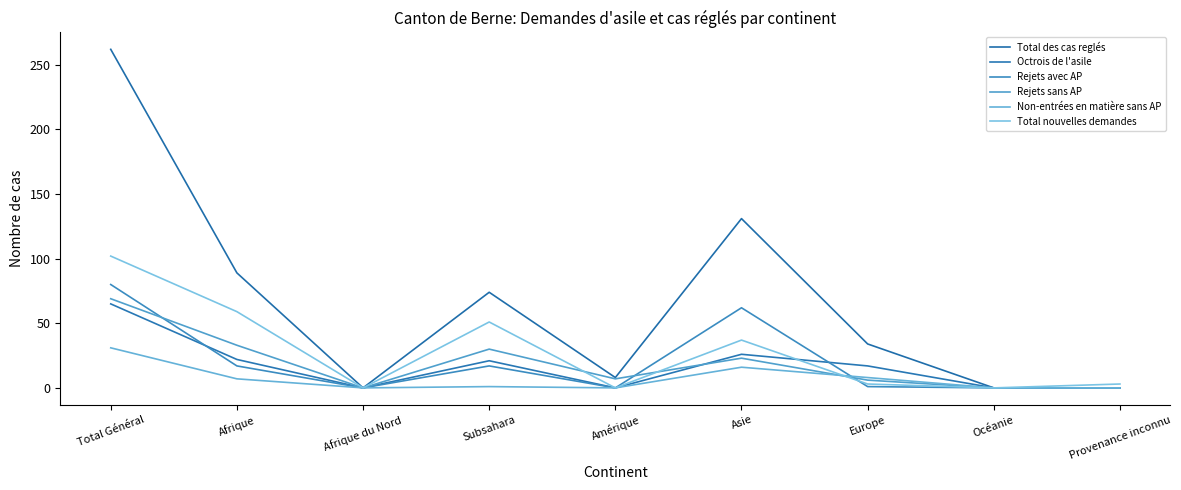

Reading left to right, transcribe all the data shown in this chart.

Total des cas reglés: Total Général=262	Afrique=89	Afrique du Nord=0	Subsahara=74	Amérique=8	Asie=131	Europe=34	Océanie=0	Provenance inconnu=0
Octrois de l'asile: Total Général=65	Afrique=22	Afrique du Nord=0	Subsahara=21	Amérique=0	Asie=26	Europe=17	Océanie=0	Provenance inconnu=0
Rejets avec AP: Total Général=80	Afrique=17	Afrique du Nord=0	Subsahara=17	Amérique=0	Asie=62	Europe=1	Océanie=0	Provenance inconnu=0
Rejets sans AP: Total Général=69	Afrique=33	Afrique du Nord=0	Subsahara=30	Amérique=7	Asie=23	Europe=6	Océanie=0	Provenance inconnu=0
Non-entrées en matière sans AP: Total Général=31	Afrique=7	Afrique du Nord=0	Subsahara=1	Amérique=0	Asie=16	Europe=8	Océanie=0	Provenance inconnu=0
Total nouvelles demandes: Total Général=102	Afrique=59	Afrique du Nord=0	Subsahara=51	Amérique=0	Asie=37	Europe=3	Océanie=0	Provenance inconnu=3